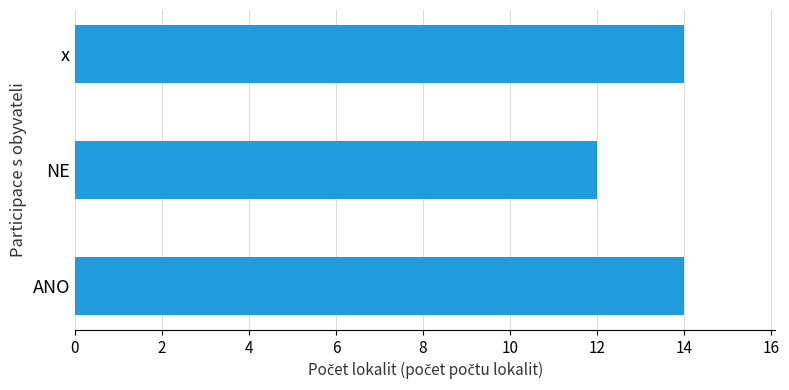

How many bars are there in total?

3